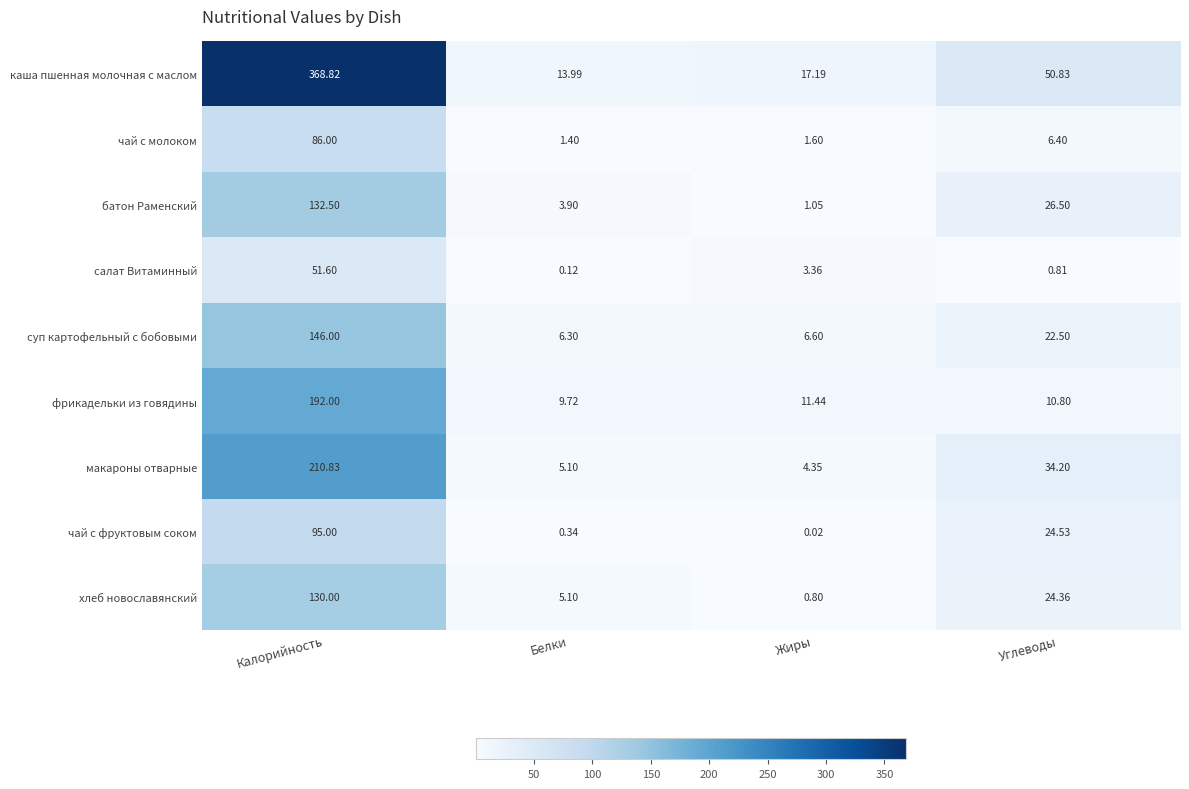

Rank the categories by фрикадельки из говядины value from lowest to highest.

Белки, Углеводы, Жиры, Калорийность